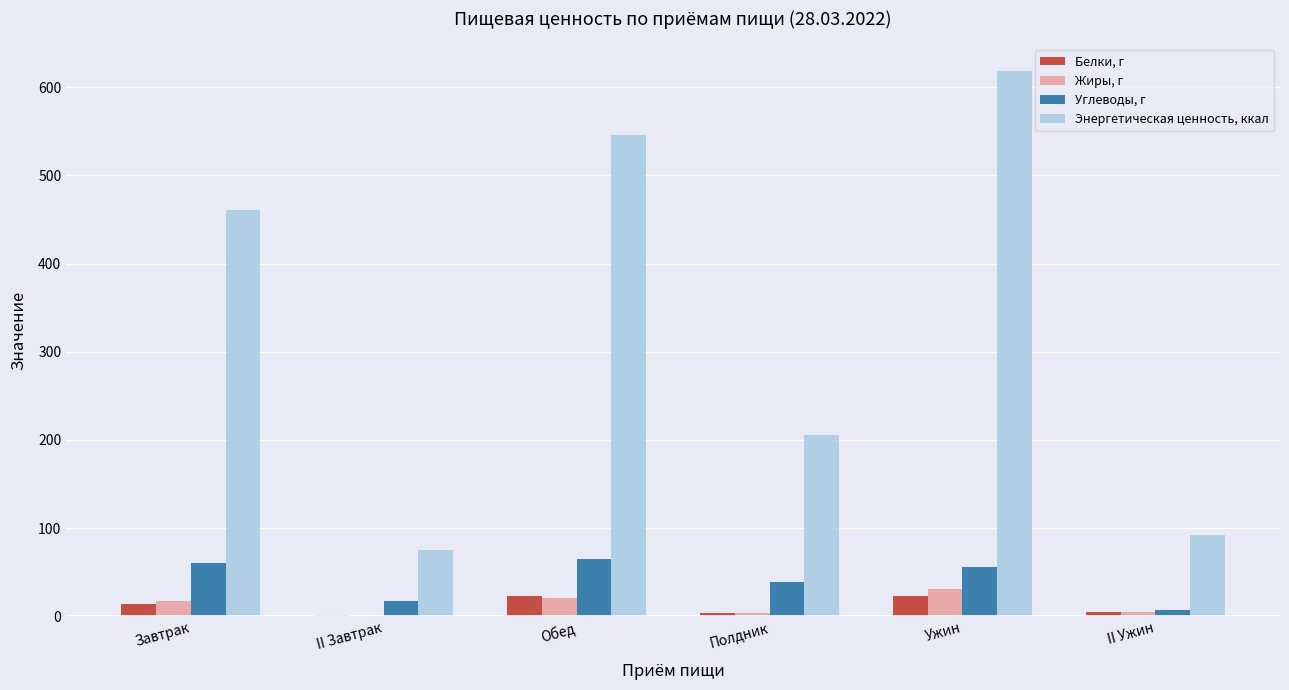

True or false: Энергетическая ценность, ккал has a value of 75.1 at II Завтрак.

True